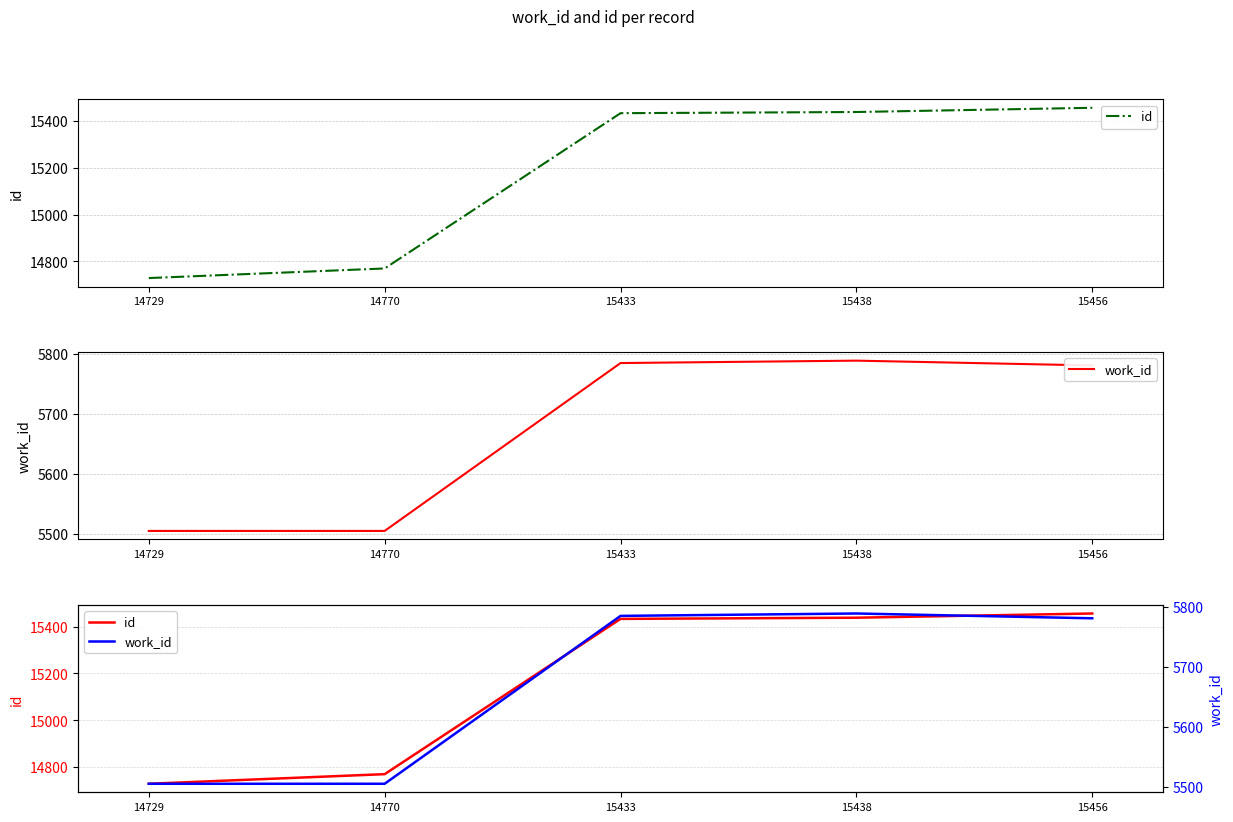

Between 15433 and 15438, which series saw the biggest shift?

id